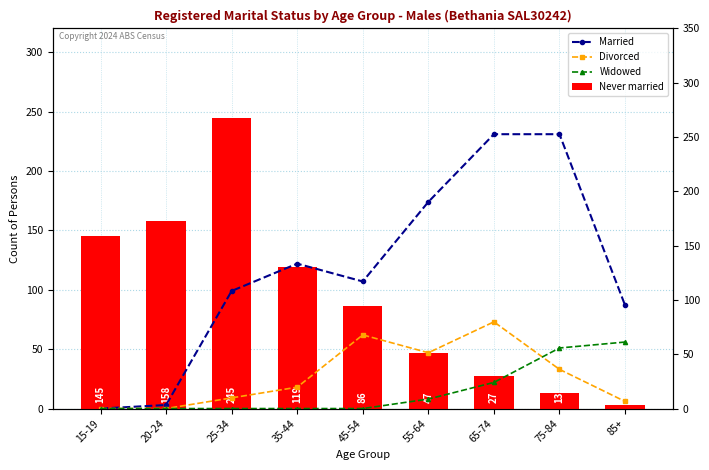

Reading left to right, transcribe all the data shown in this chart.

Married: 15-19=0	20-24=3	25-34=99	35-44=122	45-54=107	55-64=174	65-74=231	75-84=231	85+=87
Divorced: 15-19=0	20-24=0	25-34=9	35-44=18	45-54=62	55-64=47	65-74=73	75-84=33	85+=6
Widowed: 15-19=0	20-24=0	25-34=0	35-44=0	45-54=0	55-64=8	65-74=22	75-84=51	85+=56
Never married: 15-19=145	20-24=158	25-34=245	35-44=119	45-54=86	55-64=47	65-74=27	75-84=13	85+=3